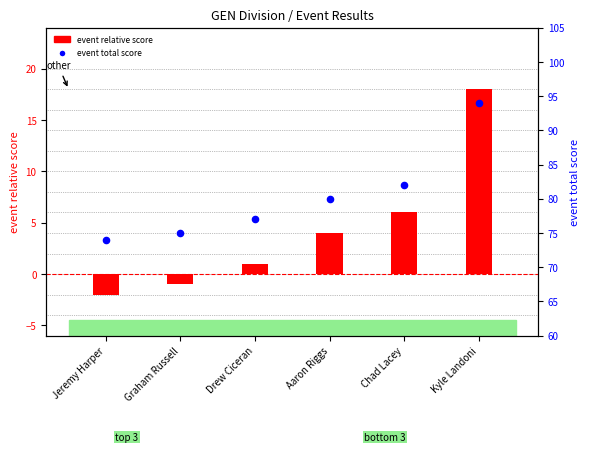

What are all the series names shown in the legend?

event relative score, event total score